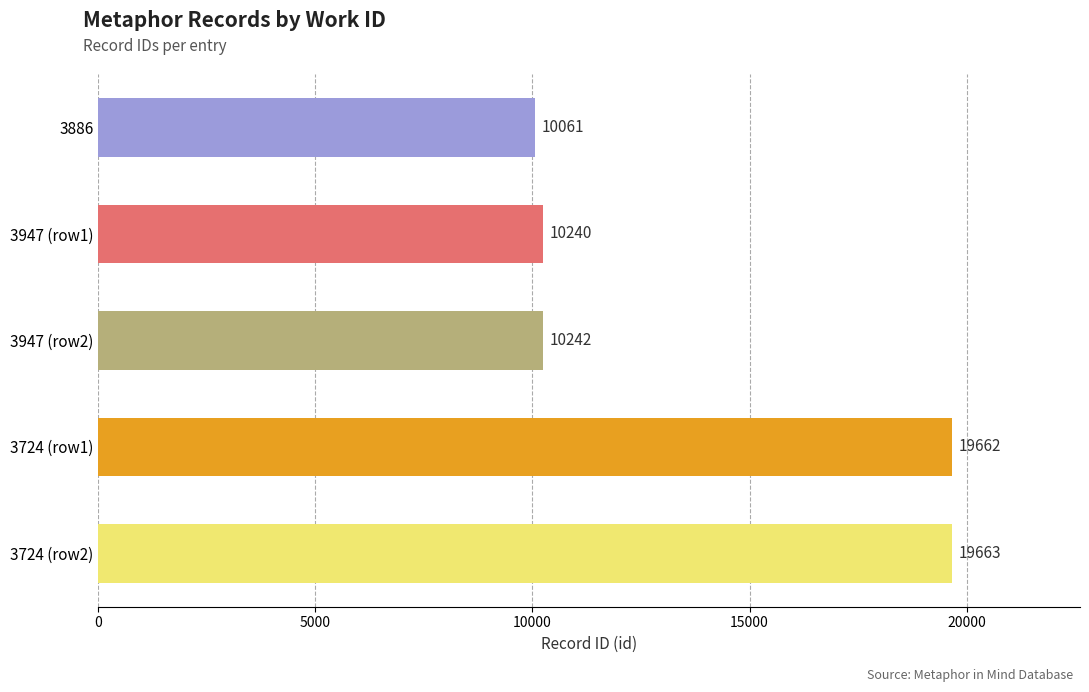

Between 3724 (row1) and 3947 (row1), which is larger?

3724 (row1)